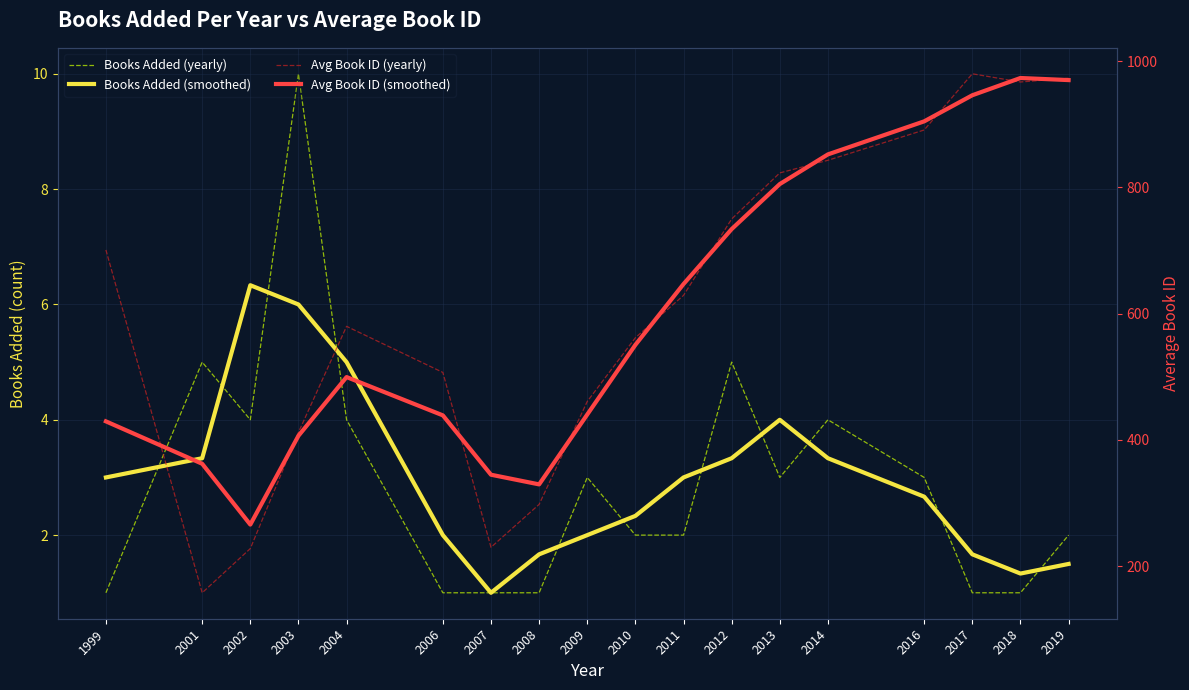

What is the difference between the Books Added (smoothed) values at 2007 and 2013?

3.0